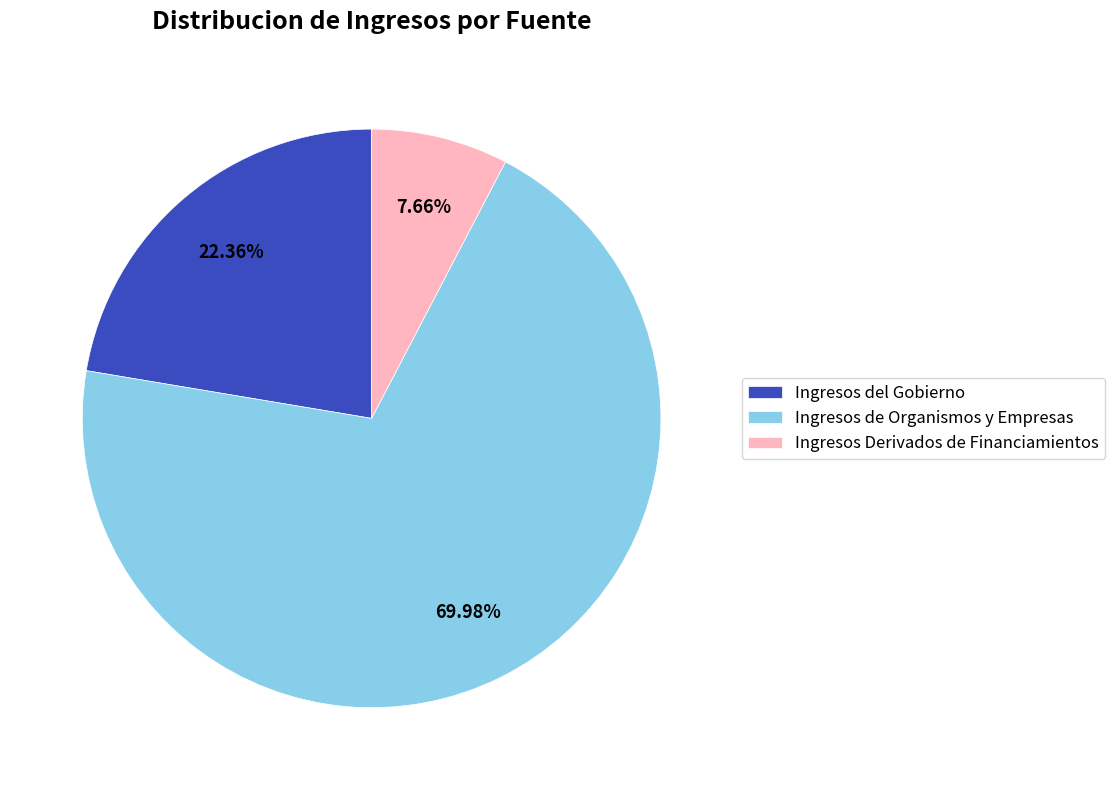

To the nearest percent, what is the average slice percentage?

33%